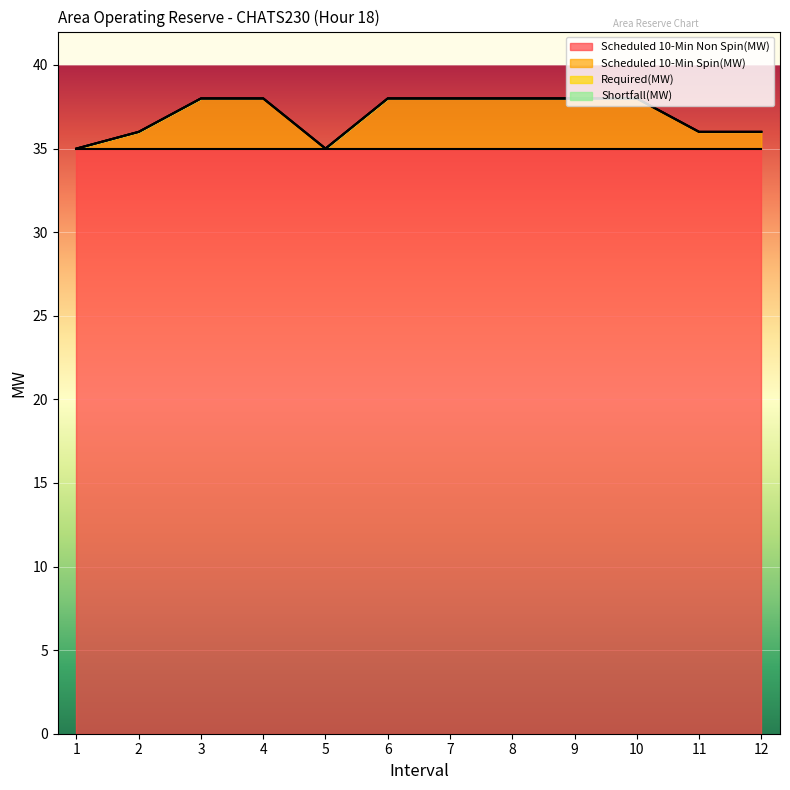

Reading right to left, list all the values displayed in this chart.

Scheduled 10-Min Non Spin(MW): 12=35	11=35	10=35	9=35	8=35	7=35	6=35	5=35	4=35	3=35	2=35	1=35
Scheduled 10-Min Spin(MW): 12=1	11=1	10=3	9=3	8=3	7=3	6=3	5=0	4=3	3=3	2=1	1=0
Required(MW): 12=0	11=0	10=0	9=0	8=0	7=0	6=0	5=0	4=0	3=0	2=0	1=0
Shortfall(MW): 12=0	11=0	10=0	9=0	8=0	7=0	6=0	5=0	4=0	3=0	2=0	1=0